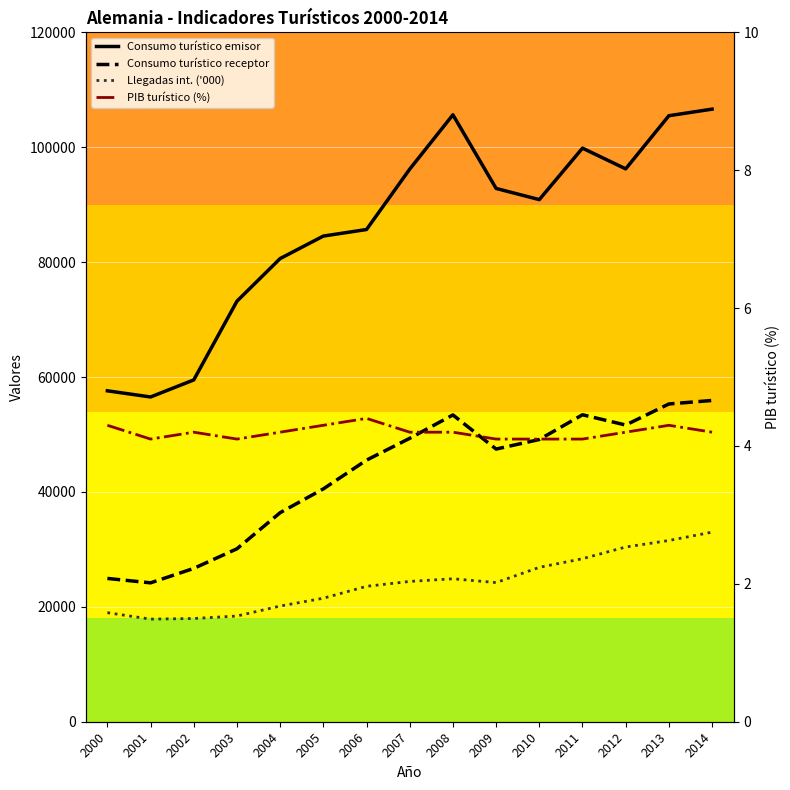

What is the maximum value for PIB turístico (%)?

4.4